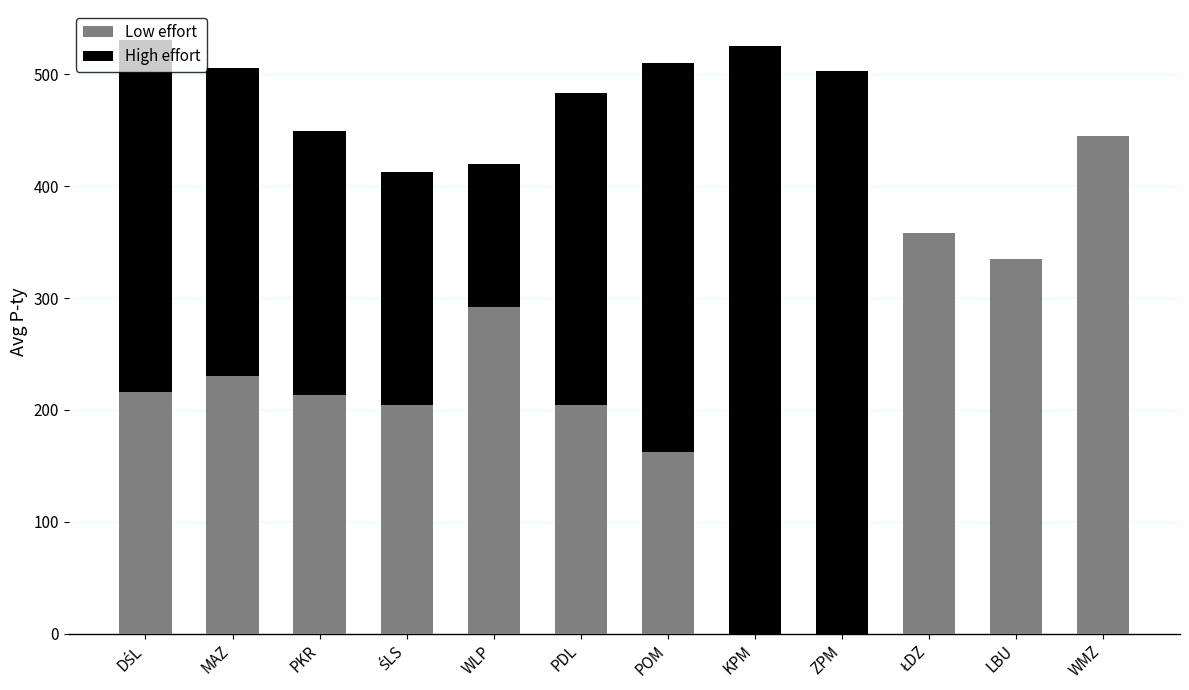

Count the number of data series in this chart.

2